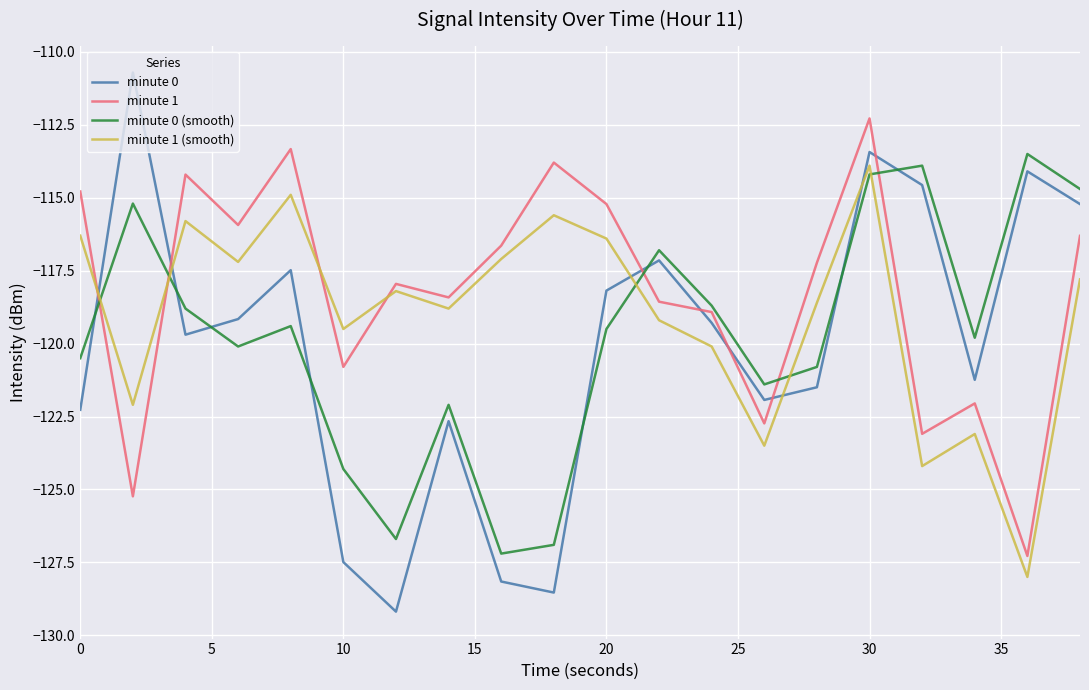

List the series in order of their overall mean, lowest first.

minute 0, minute 0 (smooth), minute 1 (smooth), minute 1